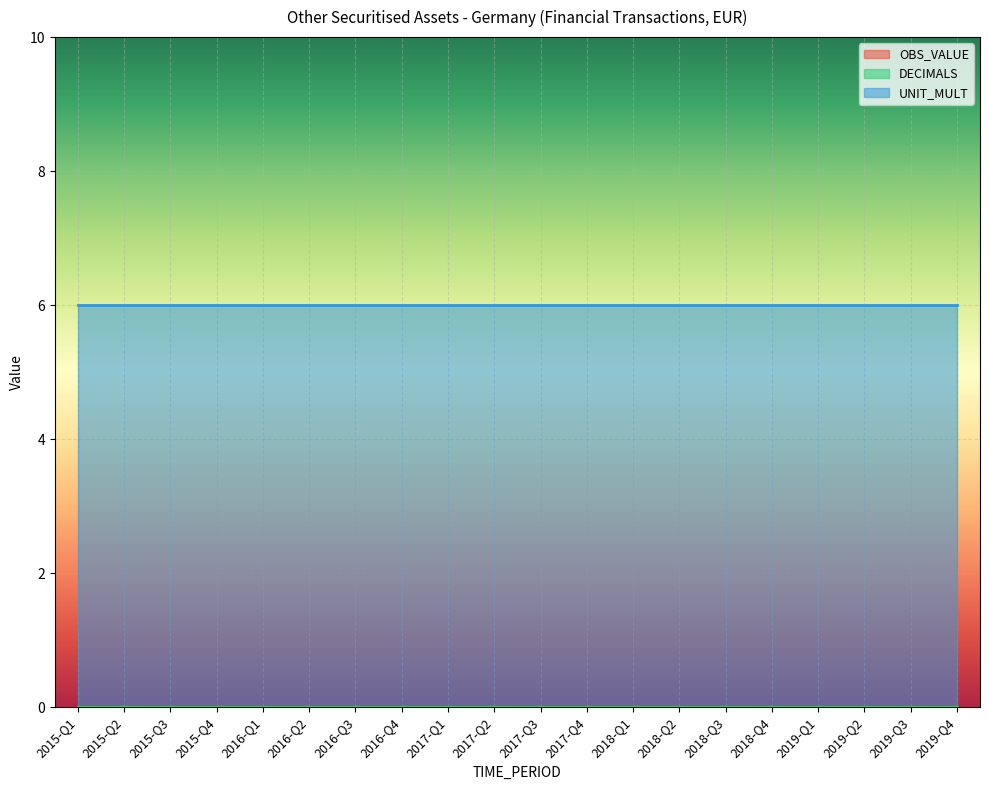

Reading left to right, what are all the values shown in this chart?

OBS_VALUE: 2015-Q1=0	2015-Q2=0	2015-Q3=0	2015-Q4=0	2016-Q1=0	2016-Q2=0	2016-Q3=0	2016-Q4=0	2017-Q1=0	2017-Q2=0	2017-Q3=0	2017-Q4=0	2018-Q1=0	2018-Q2=0	2018-Q3=0	2018-Q4=0	2019-Q1=0	2019-Q2=0	2019-Q3=0	2019-Q4=0
DECIMALS: 2015-Q1=0	2015-Q2=0	2015-Q3=0	2015-Q4=0	2016-Q1=0	2016-Q2=0	2016-Q3=0	2016-Q4=0	2017-Q1=0	2017-Q2=0	2017-Q3=0	2017-Q4=0	2018-Q1=0	2018-Q2=0	2018-Q3=0	2018-Q4=0	2019-Q1=0	2019-Q2=0	2019-Q3=0	2019-Q4=0
UNIT_MULT: 2015-Q1=6	2015-Q2=6	2015-Q3=6	2015-Q4=6	2016-Q1=6	2016-Q2=6	2016-Q3=6	2016-Q4=6	2017-Q1=6	2017-Q2=6	2017-Q3=6	2017-Q4=6	2018-Q1=6	2018-Q2=6	2018-Q3=6	2018-Q4=6	2019-Q1=6	2019-Q2=6	2019-Q3=6	2019-Q4=6